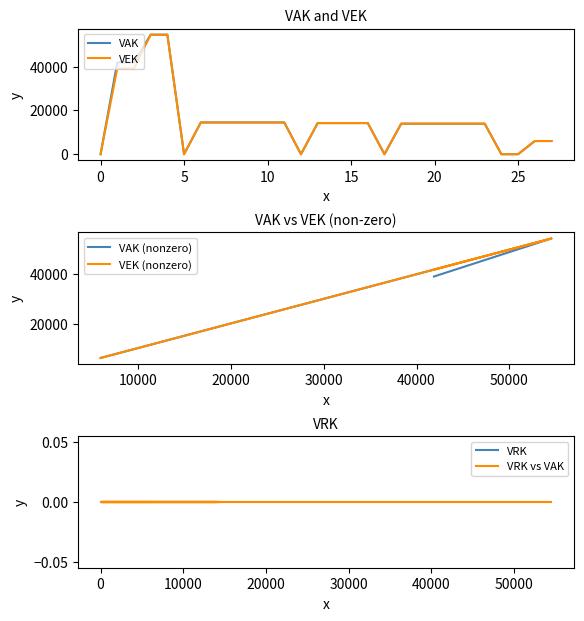

What is the maximum value shown in the chart?

54520